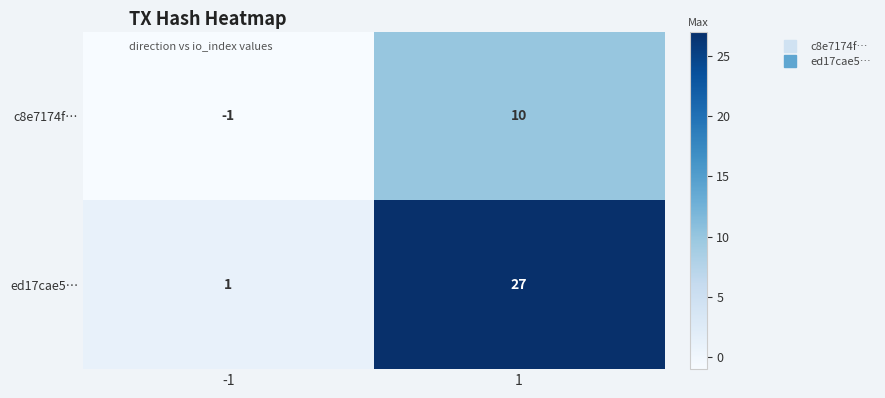

What is the sum of the ed17cae5… values at 1 and -1?

28